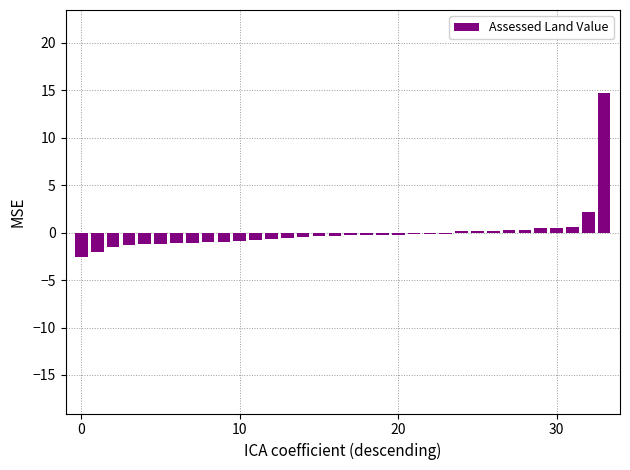

What is the maximum value shown in the chart?

14.7